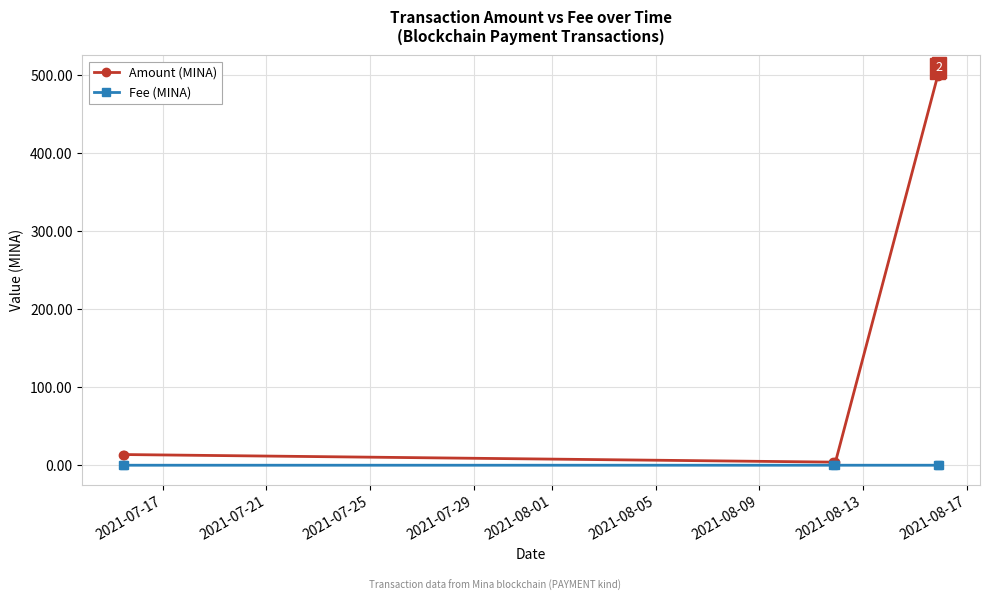

Which series has the widest spread of values?

Amount (MINA)